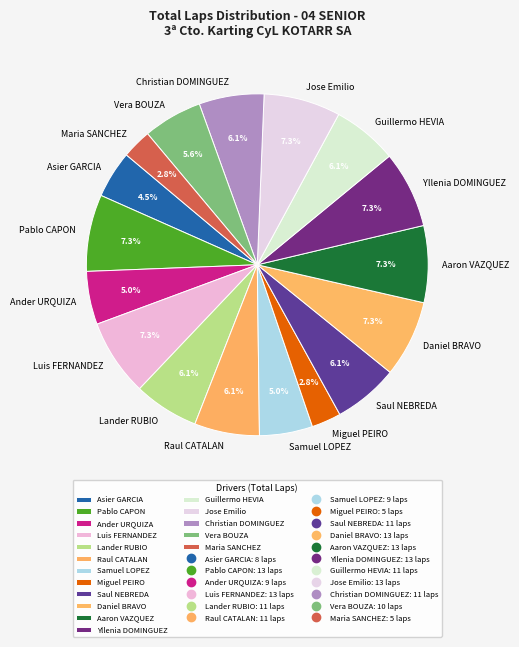

Does Luis FERNANDEZ account for over 50% of the chart?

No